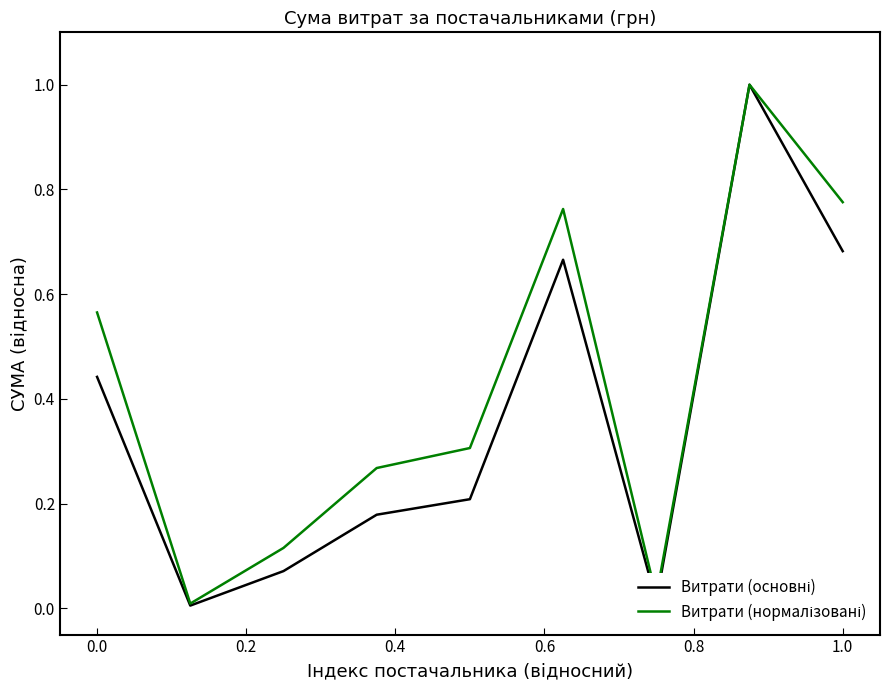

Is this an area chart (filled region under the line)?

No